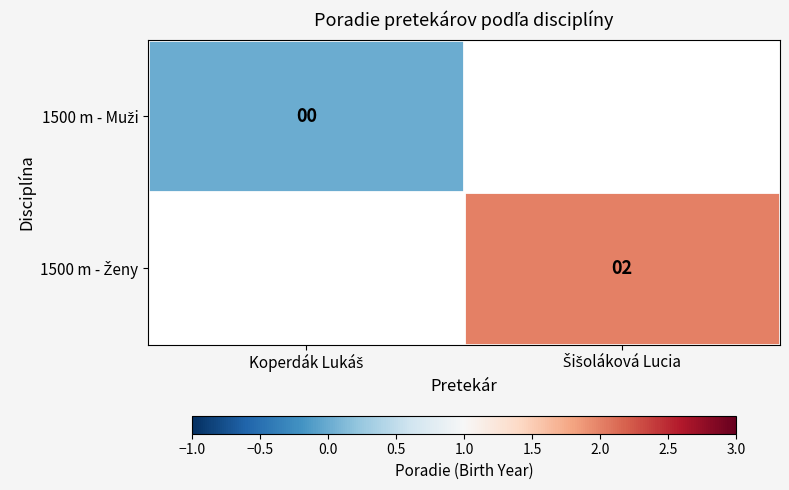

Is the value of 1500 m - Ženy at Šišoláková Lucia greater than the value of 1500 m - Muži at Šišoláková Lucia?

No